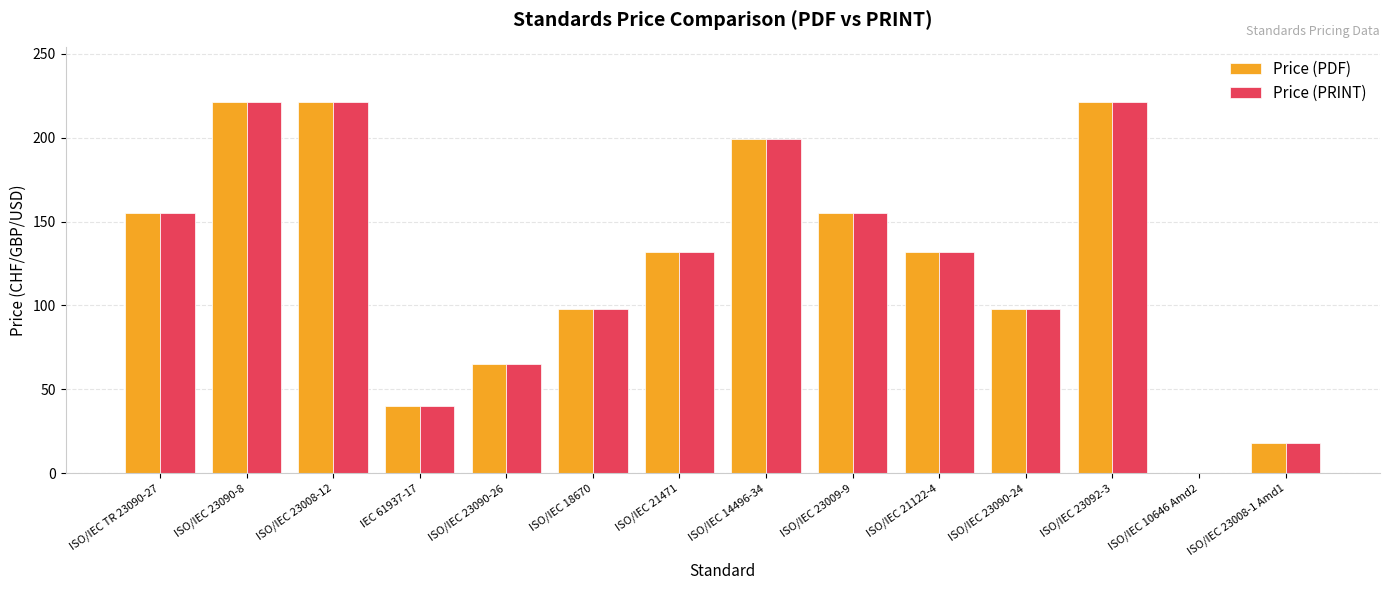

What are all the series names shown in the legend?

Price (PDF), Price (PRINT)